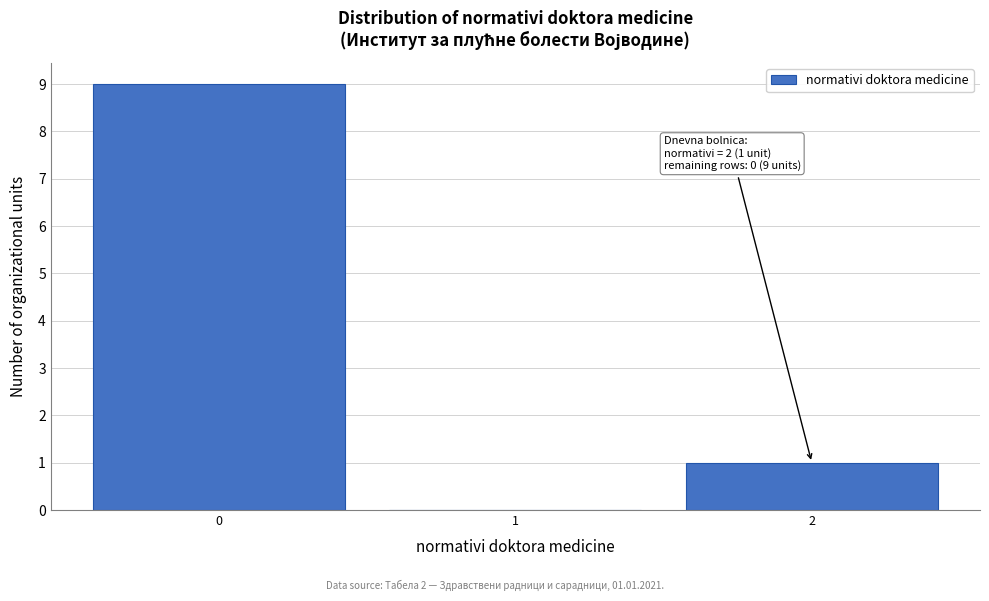

Over which range of the x-axis is the bar tallest?

-0.5 to 0.5